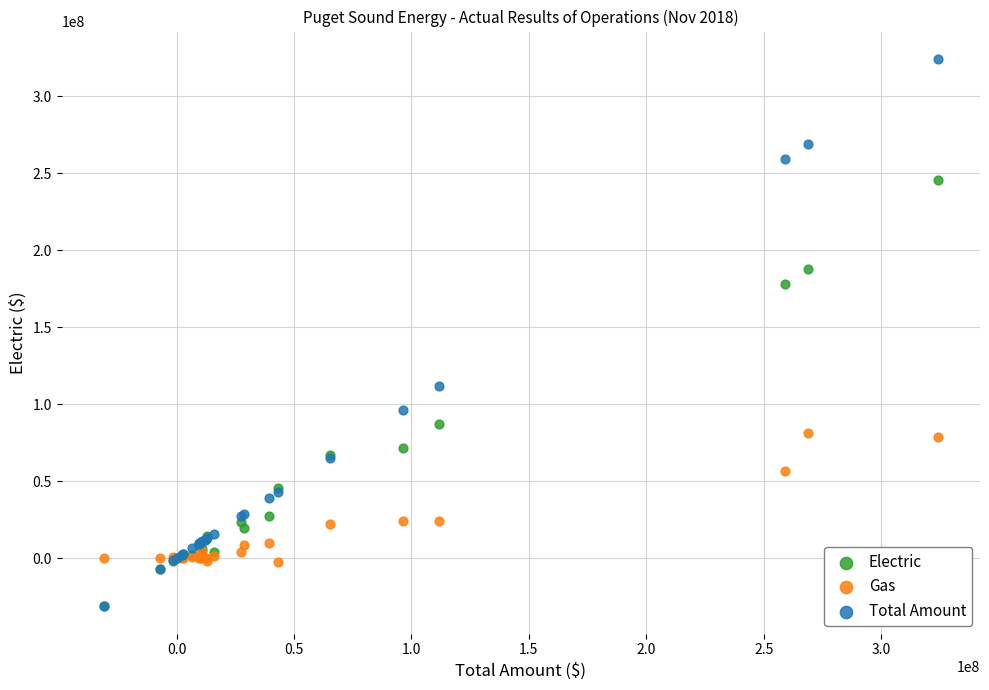

In the Electric series, what Y value is closest to 107285758?

87246801.5